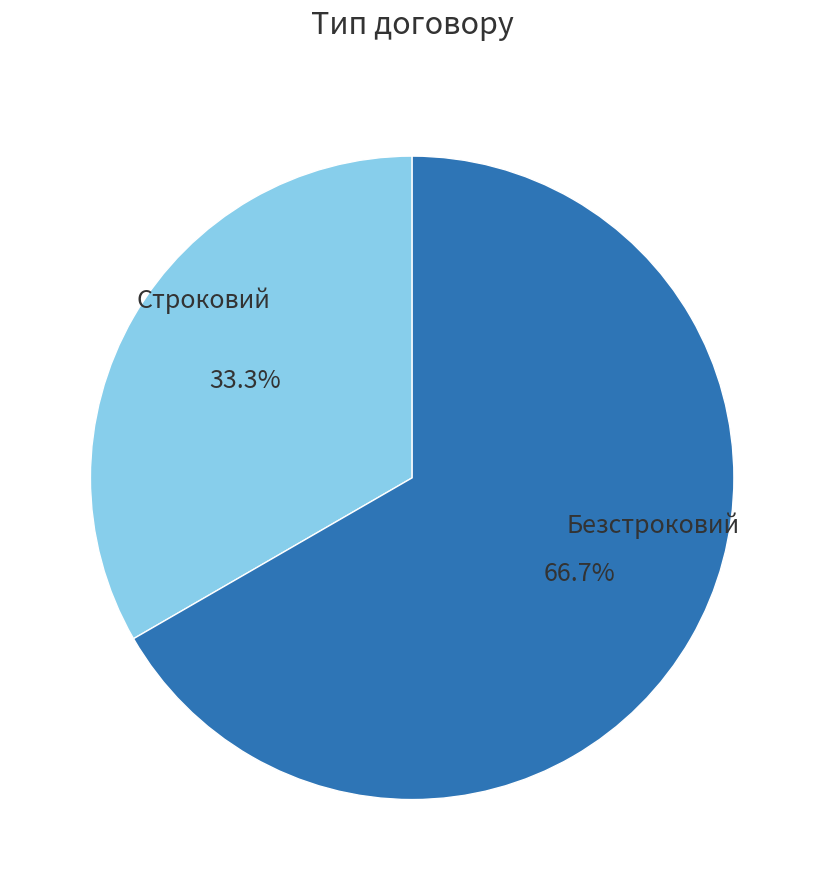

Is there any slice that represents more than half of the pie?

Yes